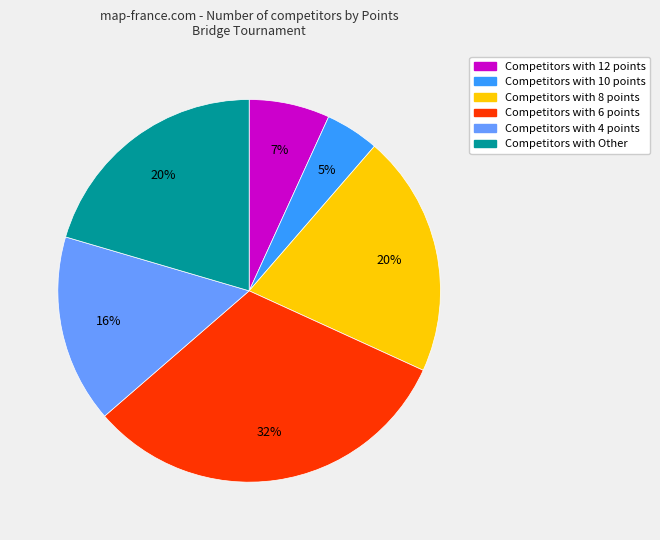

To the nearest percent, what is the average slice percentage?

17%